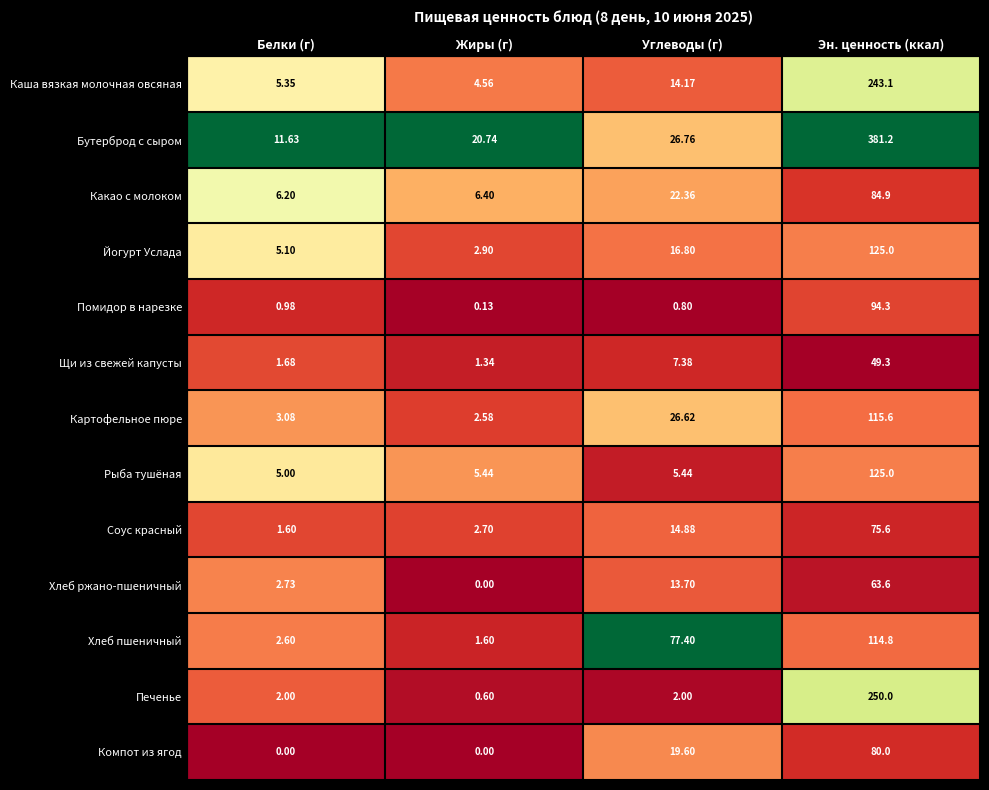

Count the number of data series in this chart.

13